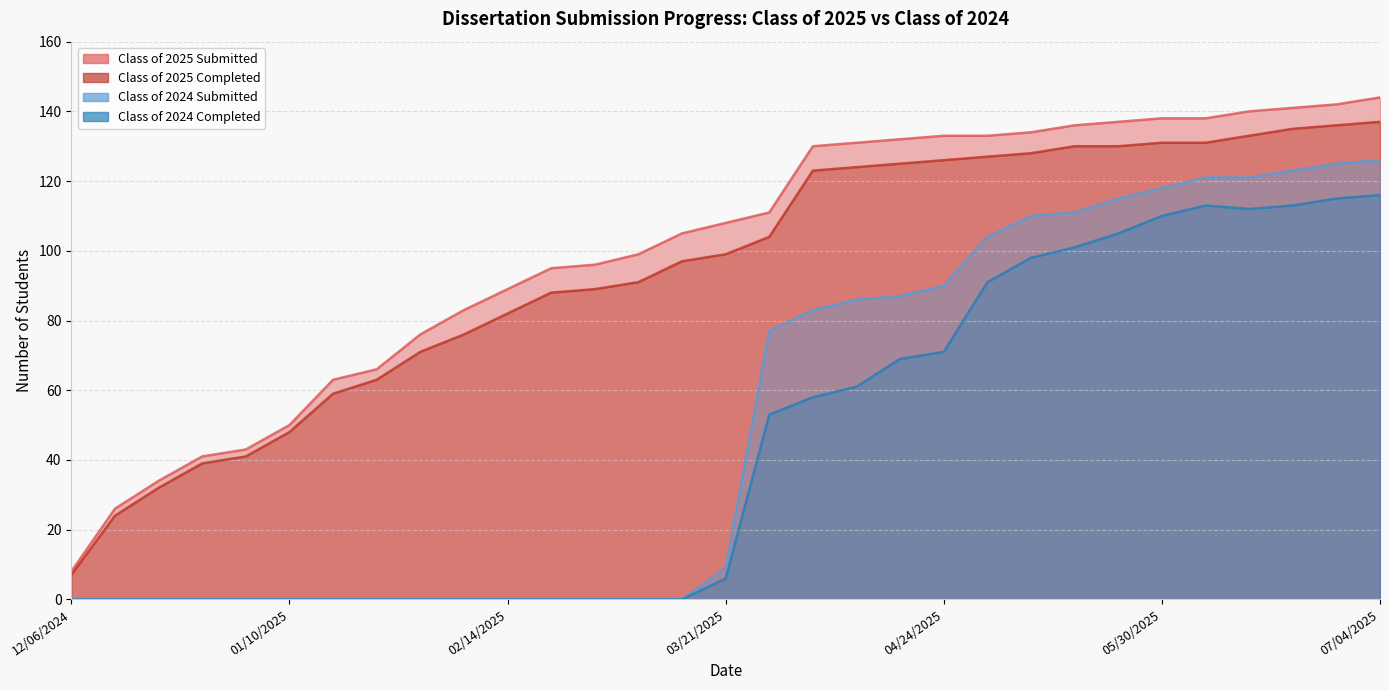

At which category is the sum across all series the highest?

07/04/2025